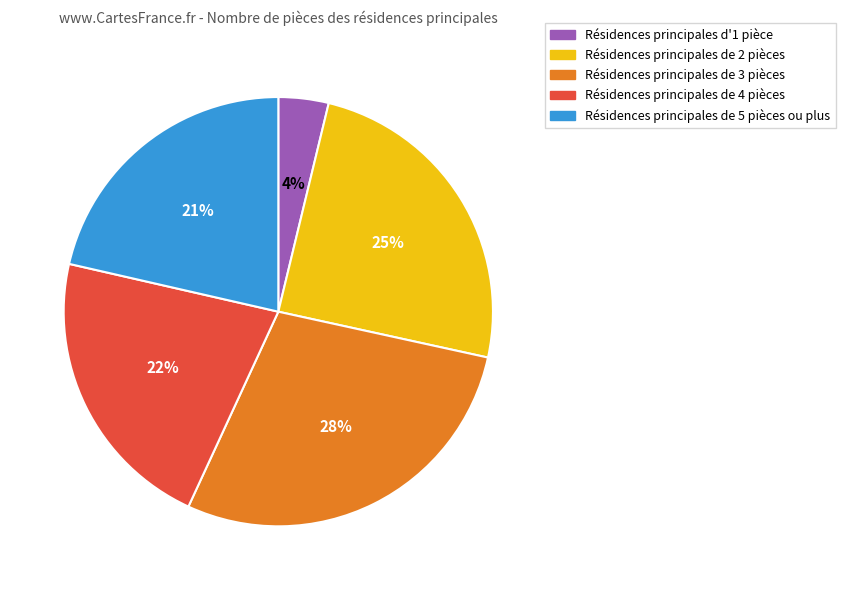

Is there any slice that represents more than half of the pie?

No